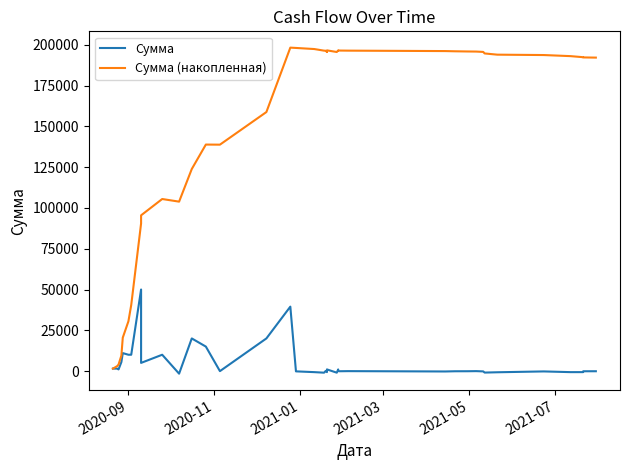

List the series in order of their peak value, highest first.

Сумма (накопленная), Сумма